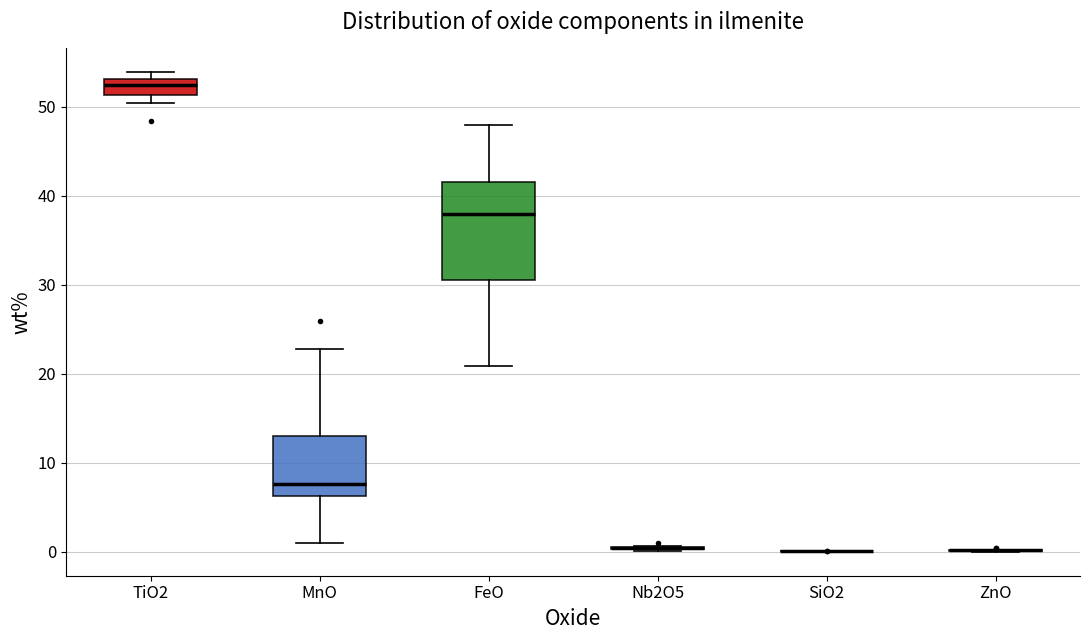

Which box is the tallest, from its lower edge to its upper edge?

FeO